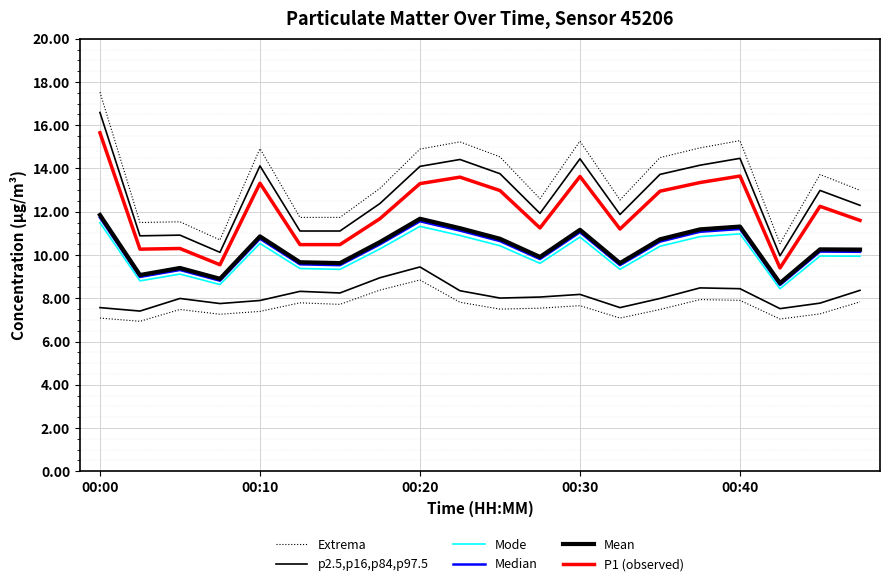

At how many categories does at least one series exceed 10?

20